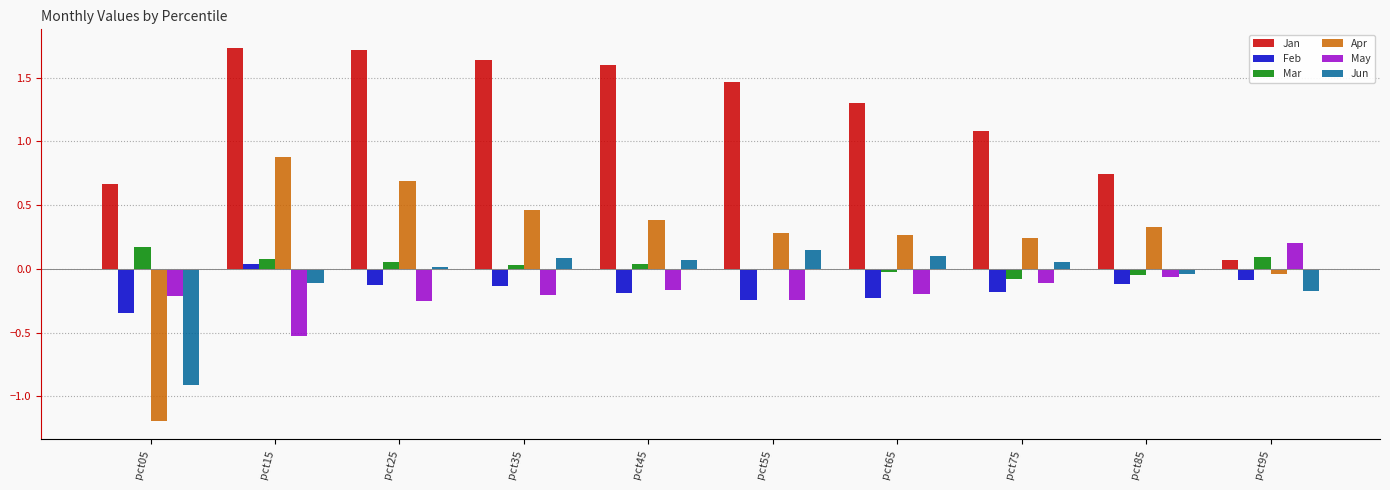

Is it true that Mar equals -0.0 at pct55?

True